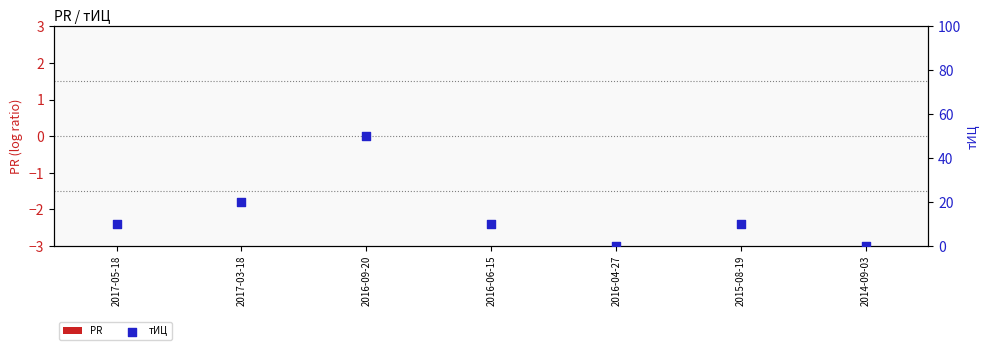

Which series contains the highest Y value?

тИЦ